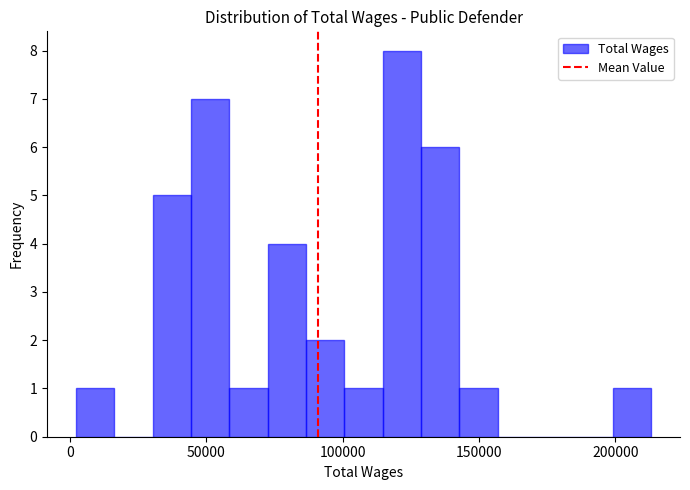

Read against the x-axis, roughly where is the centre of the tallest bar?

120000